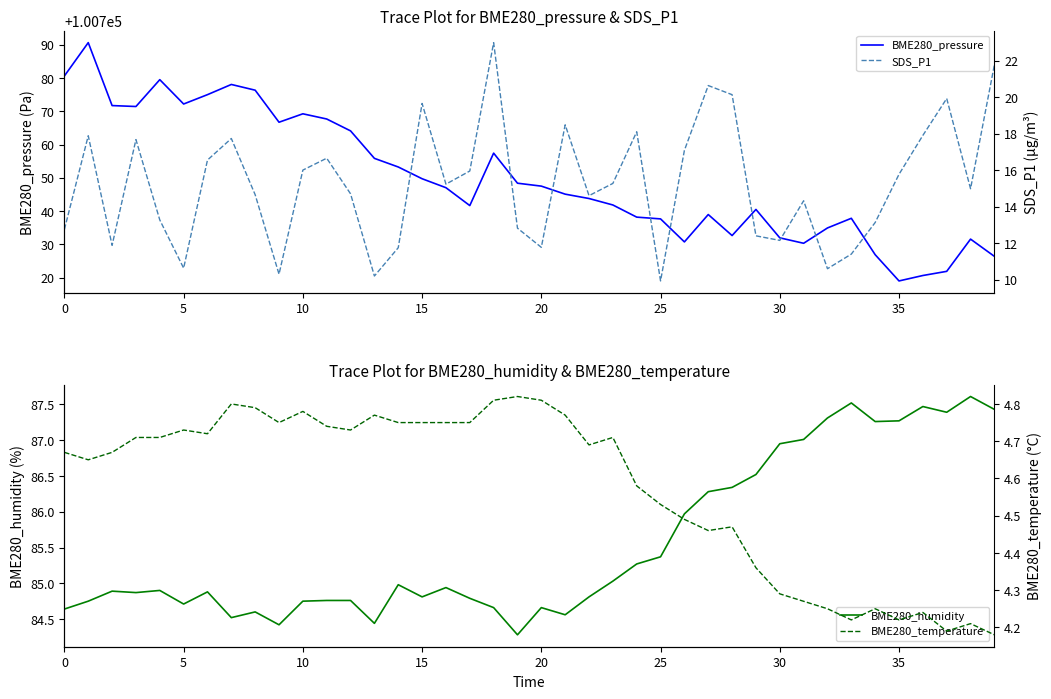

The value of BME280_pressure at 34 is 139735.1. True or false?

False